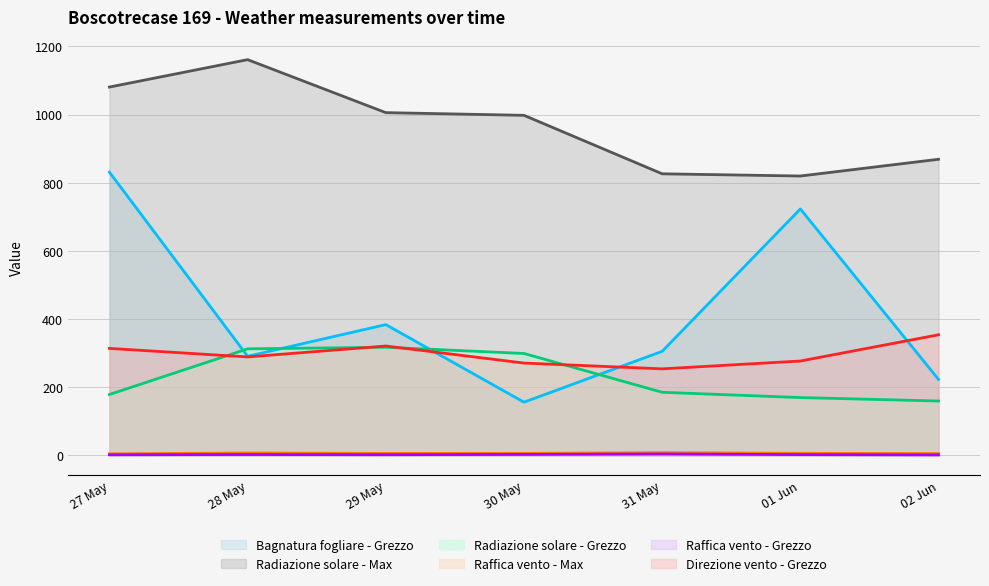

Reading left to right, list all the values displayed in this chart.

Bagnatura fogliare - Grezzo: 830.9	290.9	383.8	156.2	305.4	723.0	223.0
Radiazione solare - Max: 1080.5	1160.9	1005.5	997.6	826.1	819.6	868.7
Radiazione solare - Grezzo: 178.8	312.7	317.4	299.1	185.3	169.8	159.7
Raffica vento - Max: 4.8	7.3	6.0	6.2	8.2	6.3	5.6
Raffica vento - Grezzo: 2.1	2.7	2.2	3.0	4.3	2.5	1.7
Direzione vento - Grezzo: 314.0	289.0	321.0	271.0	254.0	277.0	354.0